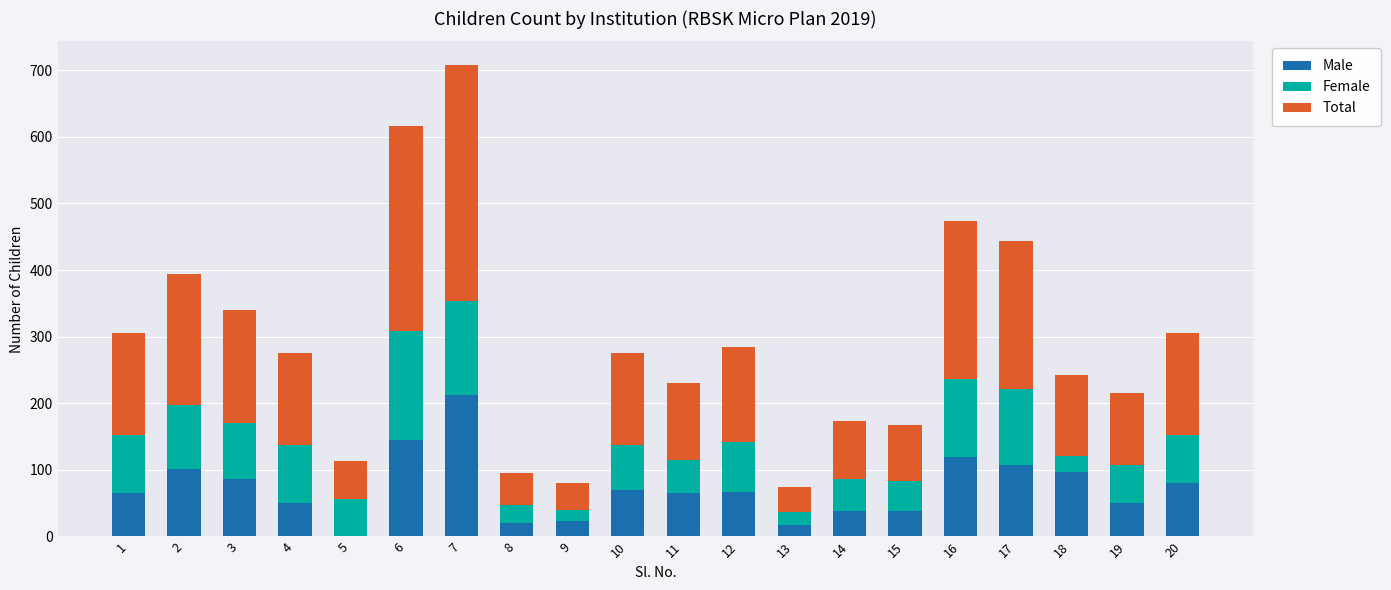

The value of Male at 17 is 107. True or false?

True